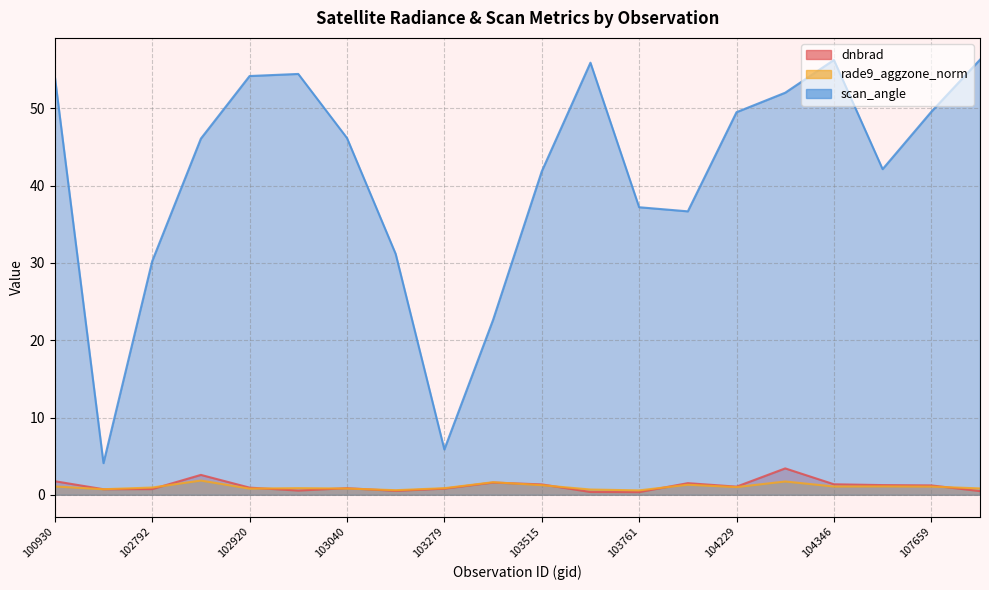

What is the sum of the scan_angle values at 103515 and 107834?

98.2